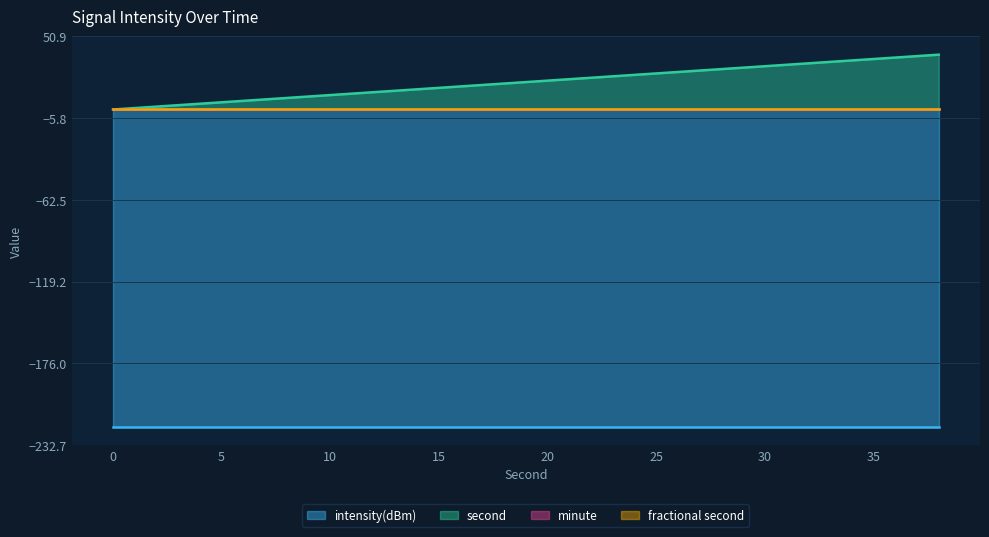

How many data points in second are above 20?

9